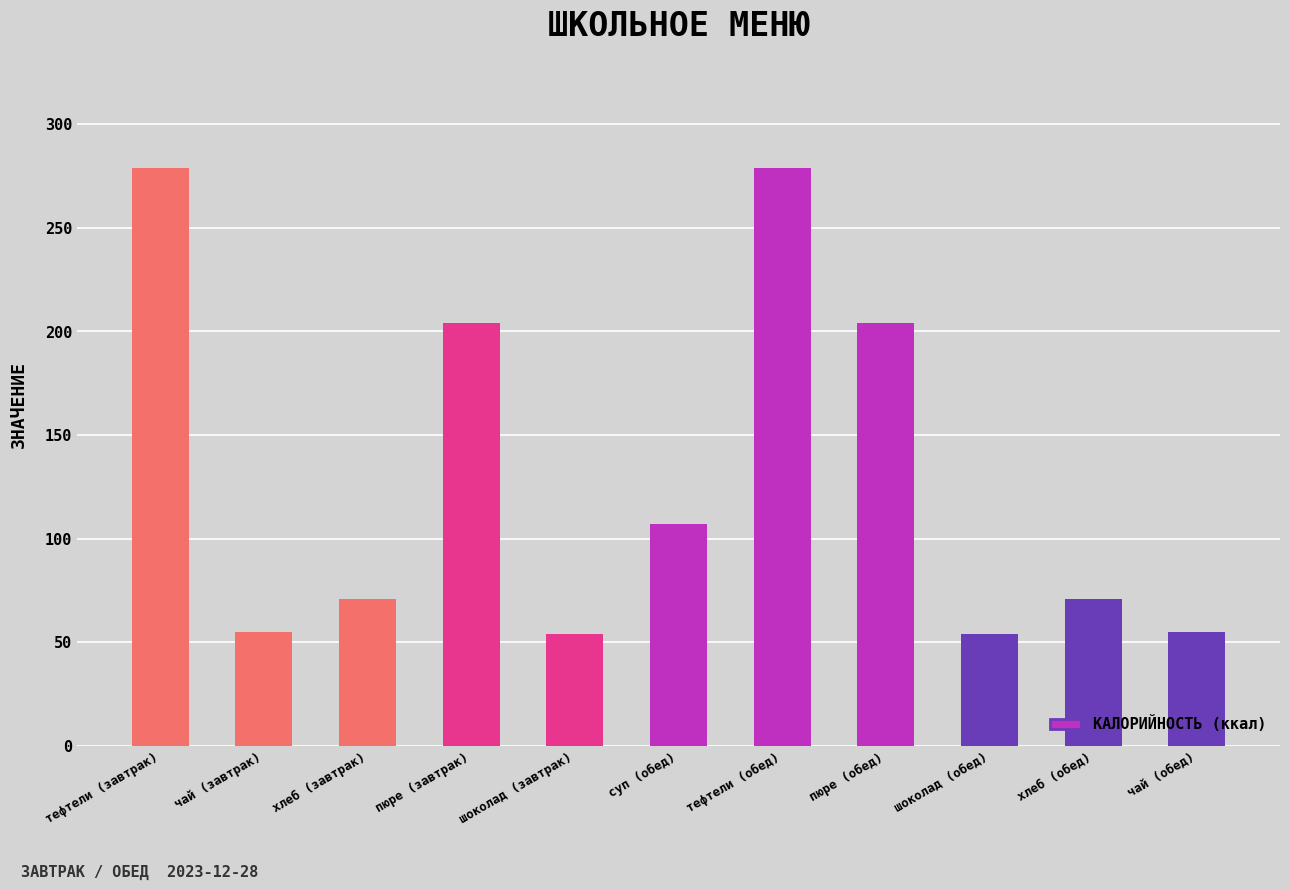

What is the minimum value shown in the chart?

54